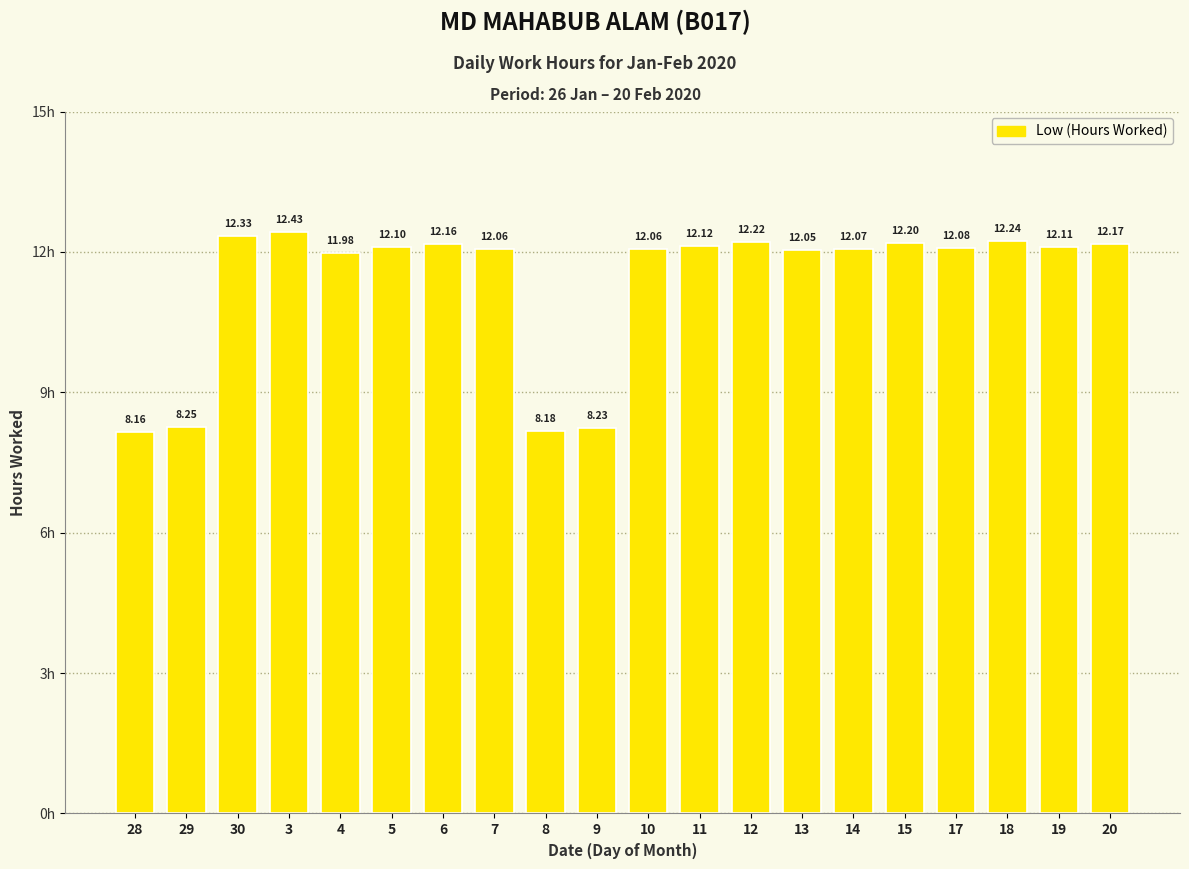

What is the sum of all values?

227.2